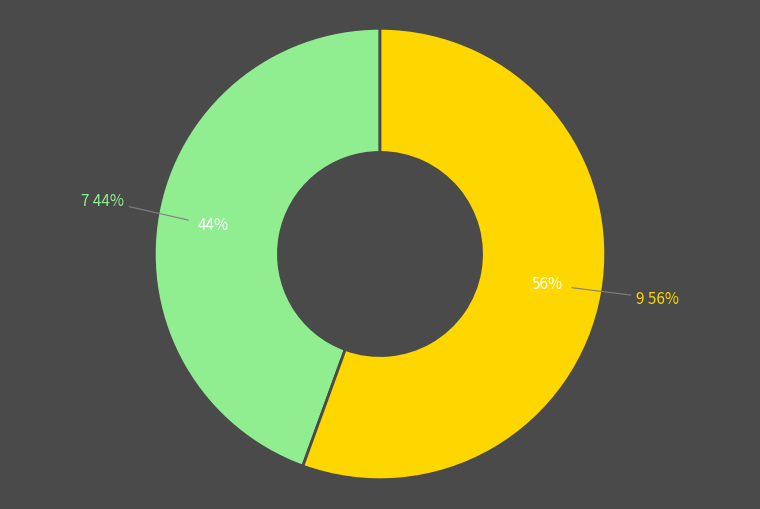

How many segments does this pie chart have?

2